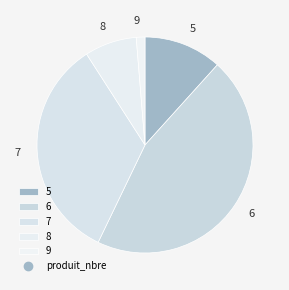

How many slices are in this pie chart?

5